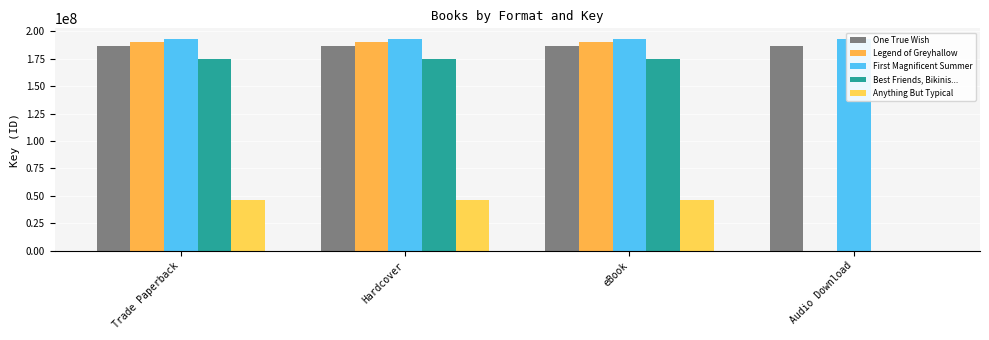

At which category is the sum across all series the highest?

Trade Paperback